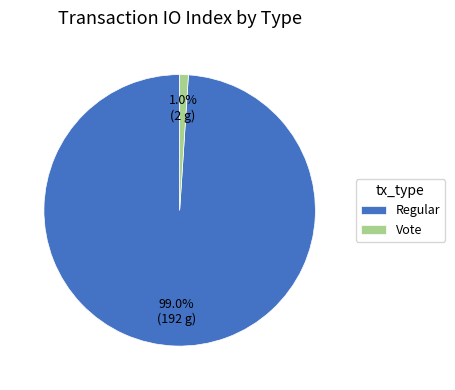

Which category has the biggest portion of the pie?

Regular